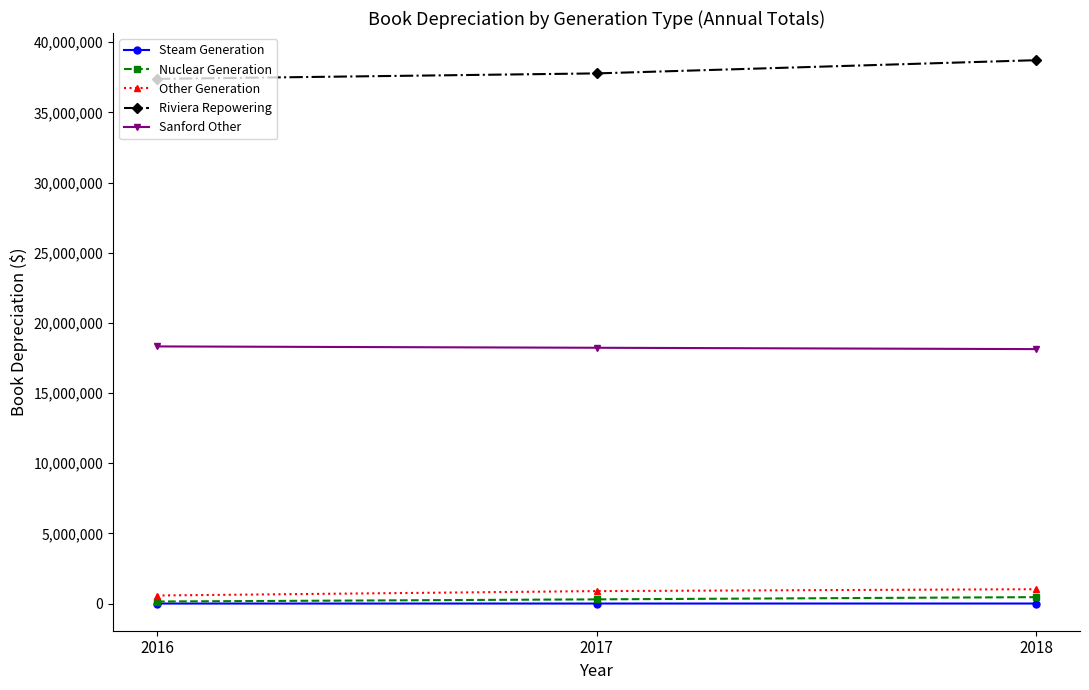

How many data points in Other Generation are less than 888768?

1